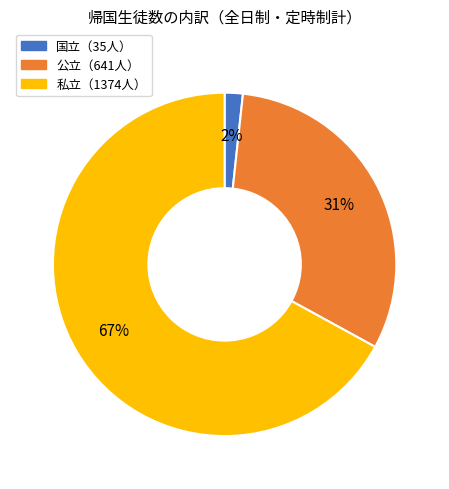

Is there any slice that represents more than half of the pie?

Yes